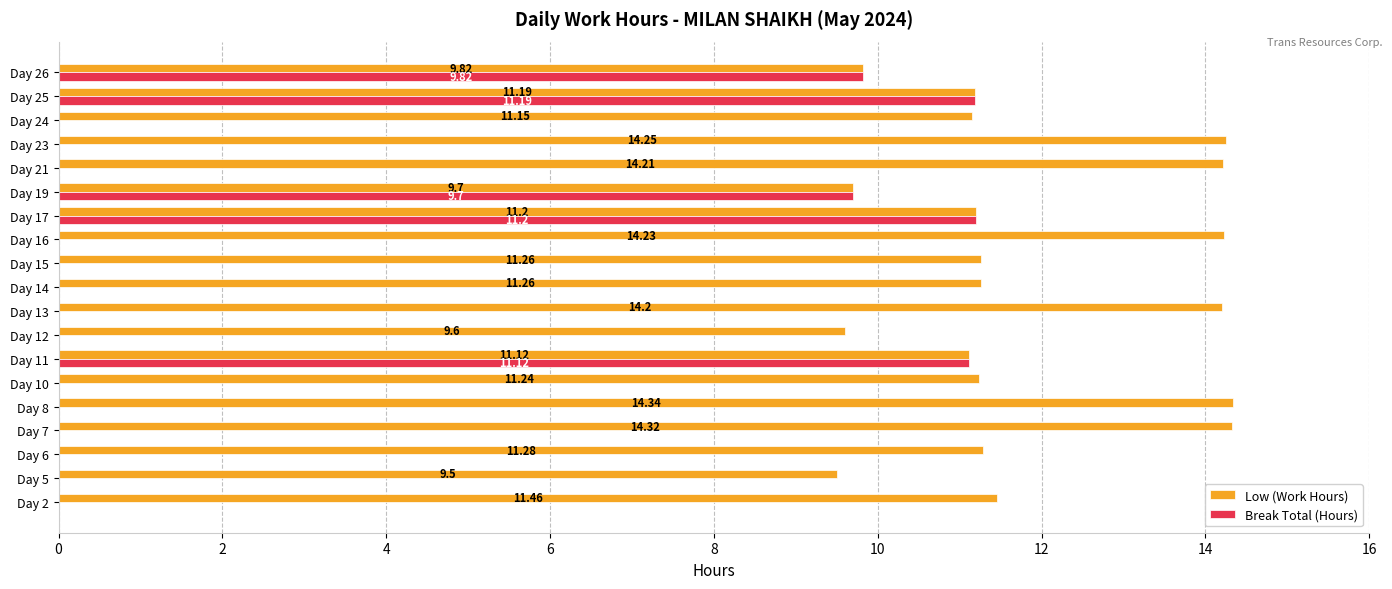

Which series changed the most between Day 2 and Day 14?

Low (Work Hours)